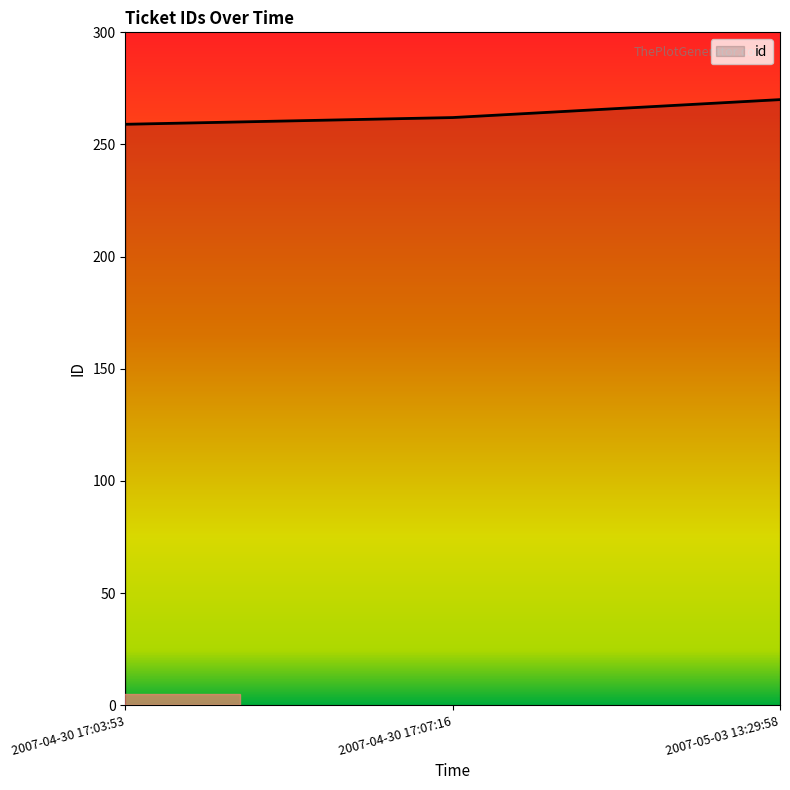

List the labels in order of value, largest first.

2007-05-03 13:29:58, 2007-04-30 17:07:16, 2007-04-30 17:03:53